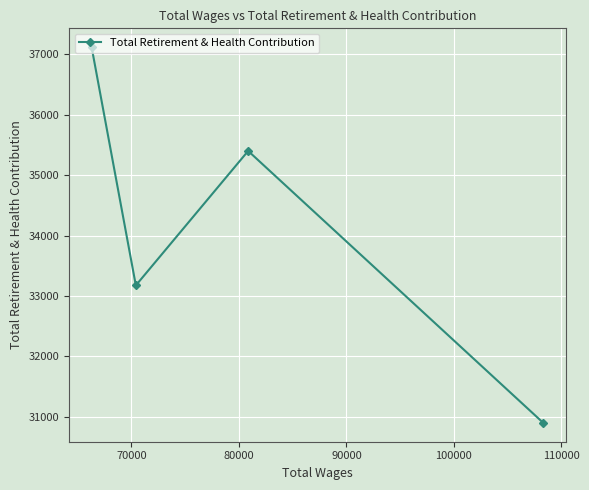

How many interior local peaks (higher than both neighbors) does the data have?

1